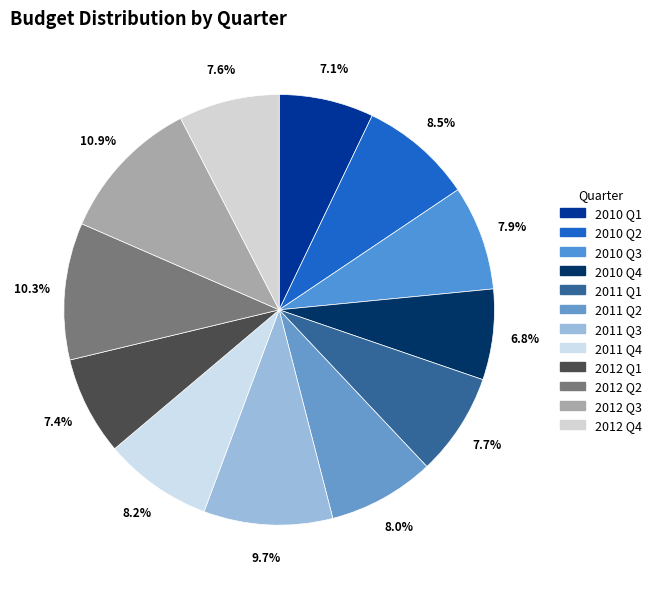

Count the number of slices in the pie.

12